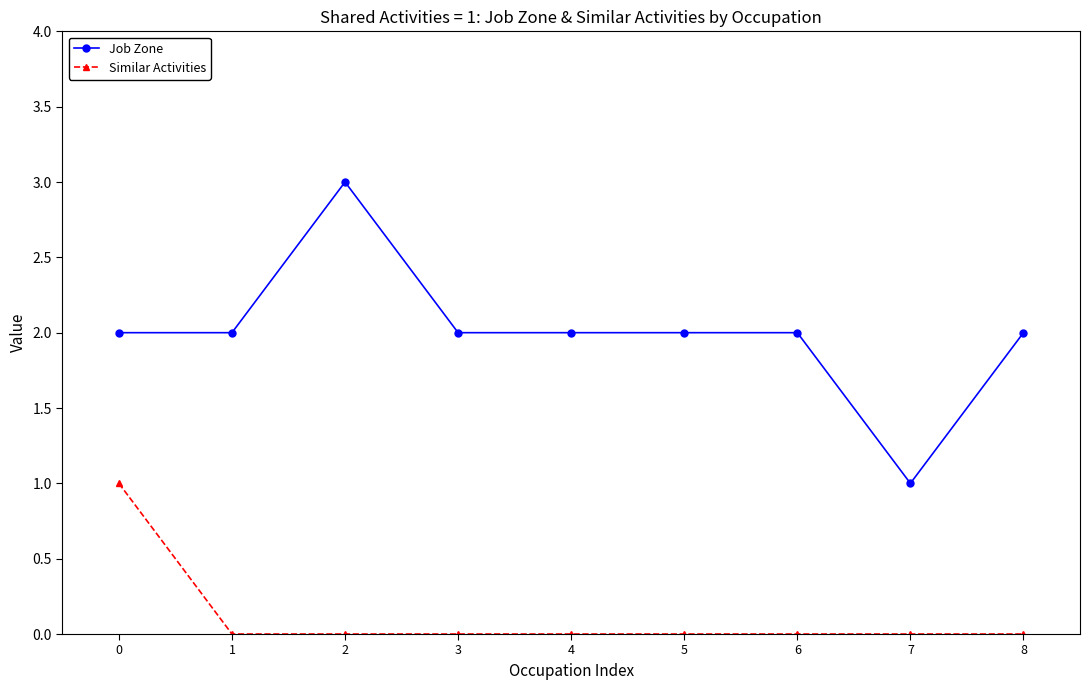

Reading left to right, extract all data points from this chart.

Job Zone: 0=2	1=2	2=3	3=2	4=2	5=2	6=2	7=1	8=2
Similar Activities: 0=1	1=0	2=0	3=0	4=0	5=0	6=0	7=0	8=0